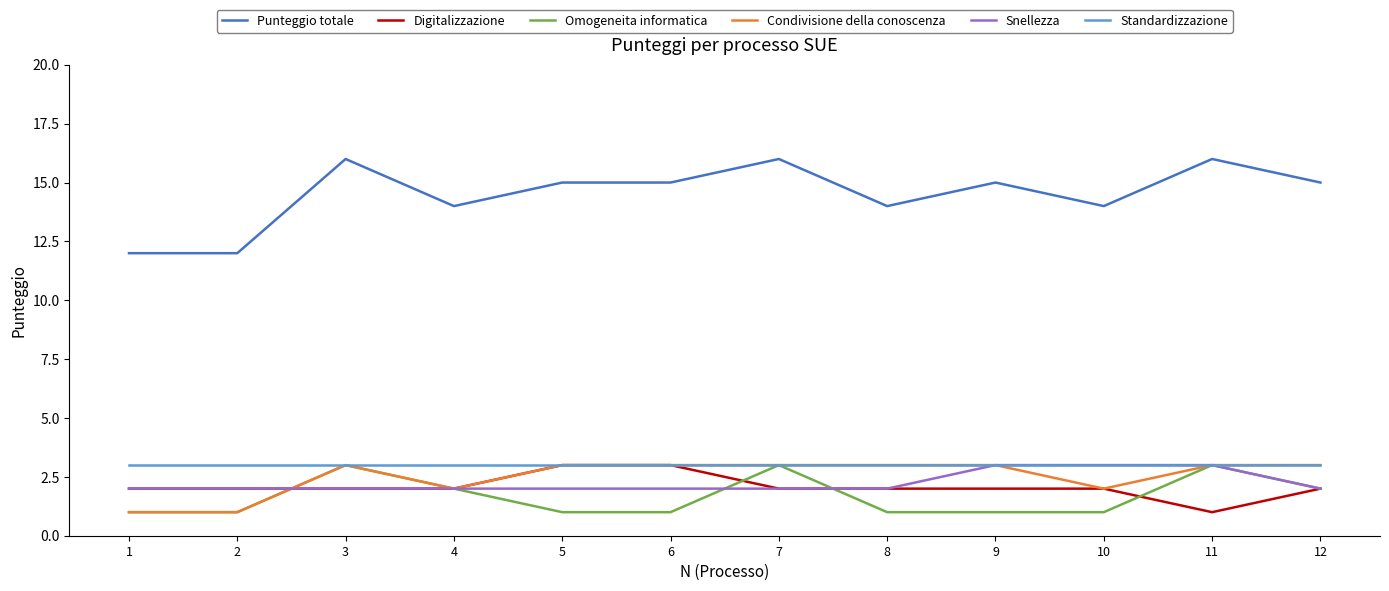

Reading left to right, extract all data points from this chart.

Punteggio totale: 12	12	16	14	15	15	16	14	15	14	16	15
Digitalizzazione: 2	2	2	2	3	3	2	2	2	2	1	2
Omogeneita informatica: 1	1	3	2	1	1	3	1	1	1	3	2
Condivisione della conoscenza: 1	1	3	2	3	3	3	3	3	2	3	3
Snellezza: 2	2	2	2	2	2	2	2	3	3	3	2
Standardizzazione: 3	3	3	3	3	3	3	3	3	3	3	3